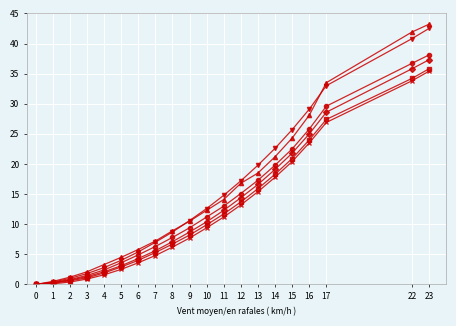

What is the spread (max minus min) of values at 7?

2.4